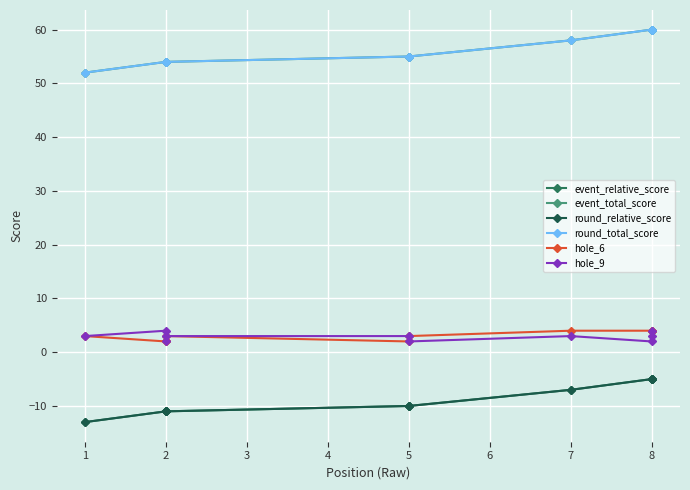

True or false: round_total_score and hole_6 cross at least once.

False